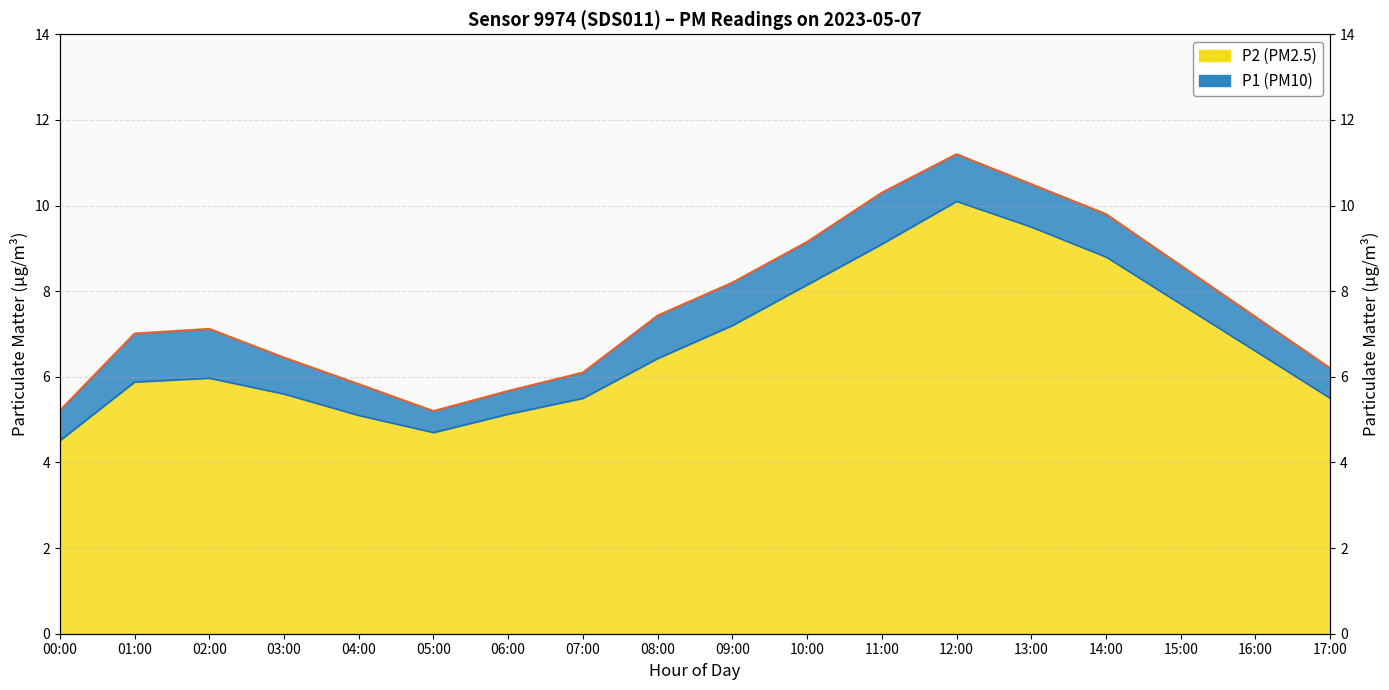

Reading right to left, what are all the values shown in this chart?

P1 line: 17:00=6.2	16:00=7.4	15:00=8.6	14:00=9.8	13:00=10.5	12:00=11.2	11:00=10.3	10:00=9.2	09:00=8.2	08:00=7.4	07:00=6.1	06:00=5.7	05:00=5.2	04:00=5.8	03:00=6.5	02:00=7.1	01:00=7.0	00:00=5.2
P2 line: 17:00=5.5	16:00=6.6	15:00=7.7	14:00=8.8	13:00=9.5	12:00=10.1	11:00=9.1	10:00=8.2	09:00=7.2	08:00=6.4	07:00=5.5	06:00=5.1	05:00=4.7	04:00=5.1	03:00=5.6	02:00=6.0	01:00=5.9	00:00=4.5